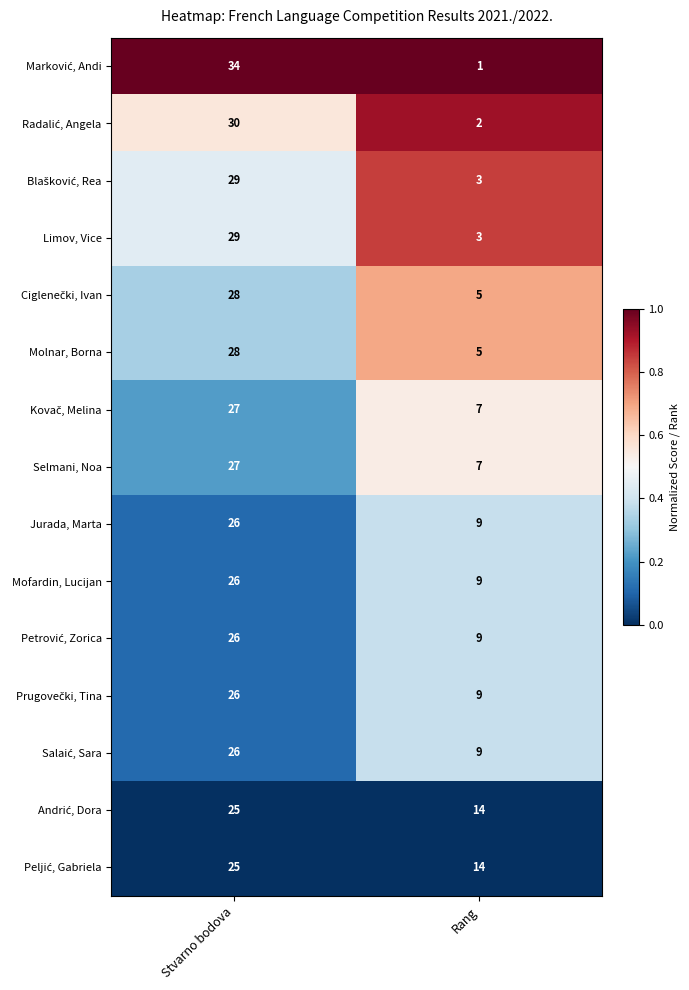

Which category has the highest value across all series?

Stvarno bodova